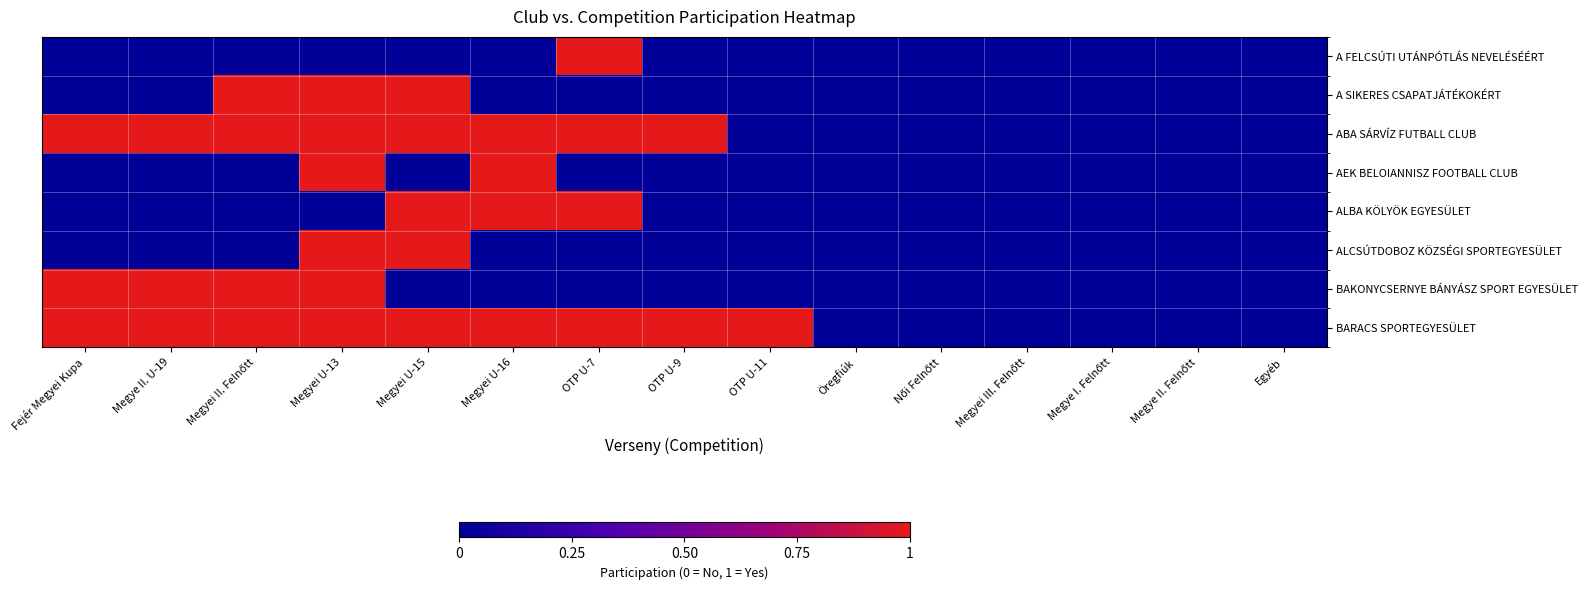

Reading left to right, what are all the values shown in this chart?

A FELCSÚTI UTÁNPÓTLÁS NEVELÉSÉÉRT: Fejér Megyei Kupa=0	Megye II. U-19=0	Megyei II. Felnőtt=0	Megyei U-13=0	Megyei U-15=0	Megyei U-16=0	OTP U-7=1	OTP U-9=0	OTP U-11=0	Öregfiúk=0	Női Felnőtt=0	Megyei III. Felnőtt=0	Megye I. Felnőtt=0	Megye II. Felnőtt=0	Egyéb=0
A SIKERES CSAPATJÁTÉKOKÉRT: Fejér Megyei Kupa=0	Megye II. U-19=0	Megyei II. Felnőtt=1	Megyei U-13=1	Megyei U-15=1	Megyei U-16=0	OTP U-7=0	OTP U-9=0	OTP U-11=0	Öregfiúk=0	Női Felnőtt=0	Megyei III. Felnőtt=0	Megye I. Felnőtt=0	Megye II. Felnőtt=0	Egyéb=0
ABA SÁRVÍZ FUTBALL CLUB: Fejér Megyei Kupa=1	Megye II. U-19=1	Megyei II. Felnőtt=1	Megyei U-13=1	Megyei U-15=1	Megyei U-16=1	OTP U-7=1	OTP U-9=1	OTP U-11=0	Öregfiúk=0	Női Felnőtt=0	Megyei III. Felnőtt=0	Megye I. Felnőtt=0	Megye II. Felnőtt=0	Egyéb=0
AEK BELOIANNISZ FOOTBALL CLUB: Fejér Megyei Kupa=0	Megye II. U-19=0	Megyei II. Felnőtt=0	Megyei U-13=1	Megyei U-15=0	Megyei U-16=1	OTP U-7=0	OTP U-9=0	OTP U-11=0	Öregfiúk=0	Női Felnőtt=0	Megyei III. Felnőtt=0	Megye I. Felnőtt=0	Megye II. Felnőtt=0	Egyéb=0
ALBA KÖLYÖK EGYESÜLET: Fejér Megyei Kupa=0	Megye II. U-19=0	Megyei II. Felnőtt=0	Megyei U-13=0	Megyei U-15=1	Megyei U-16=1	OTP U-7=1	OTP U-9=0	OTP U-11=0	Öregfiúk=0	Női Felnőtt=0	Megyei III. Felnőtt=0	Megye I. Felnőtt=0	Megye II. Felnőtt=0	Egyéb=0
ALCSÚTDOBOZ KÖZSÉGI SPORTEGYESÜLET: Fejér Megyei Kupa=0	Megye II. U-19=0	Megyei II. Felnőtt=0	Megyei U-13=1	Megyei U-15=1	Megyei U-16=0	OTP U-7=0	OTP U-9=0	OTP U-11=0	Öregfiúk=0	Női Felnőtt=0	Megyei III. Felnőtt=0	Megye I. Felnőtt=0	Megye II. Felnőtt=0	Egyéb=0
BAKONYCSERNYE BÁNYÁSZ SPORT EGYESÜLET: Fejér Megyei Kupa=1	Megye II. U-19=1	Megyei II. Felnőtt=1	Megyei U-13=1	Megyei U-15=0	Megyei U-16=0	OTP U-7=0	OTP U-9=0	OTP U-11=0	Öregfiúk=0	Női Felnőtt=0	Megyei III. Felnőtt=0	Megye I. Felnőtt=0	Megye II. Felnőtt=0	Egyéb=0
BARACS SPORTEGYESÜLET: Fejér Megyei Kupa=1	Megye II. U-19=1	Megyei II. Felnőtt=1	Megyei U-13=1	Megyei U-15=1	Megyei U-16=1	OTP U-7=1	OTP U-9=1	OTP U-11=1	Öregfiúk=0	Női Felnőtt=0	Megyei III. Felnőtt=0	Megye I. Felnőtt=0	Megye II. Felnőtt=0	Egyéb=0